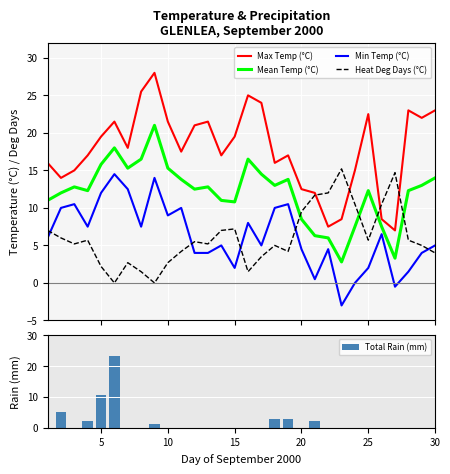

What is the lowest value of the Mean Temp (°C) series?

2.8